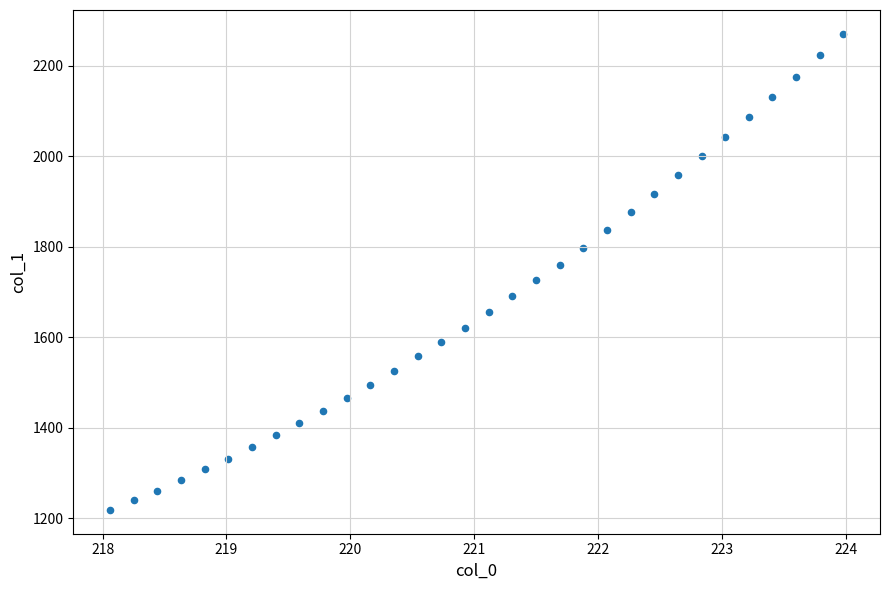

What is the range of Y values (max minus min)?

1052.6